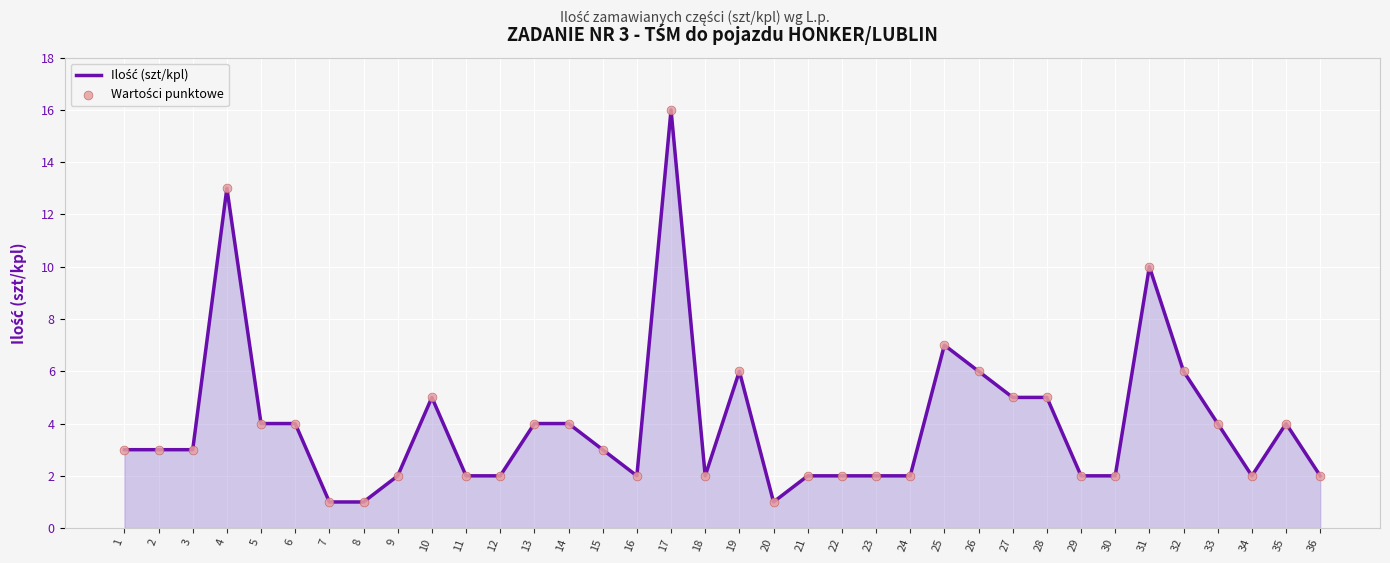

What is the change in value from 32 to 36?

-4